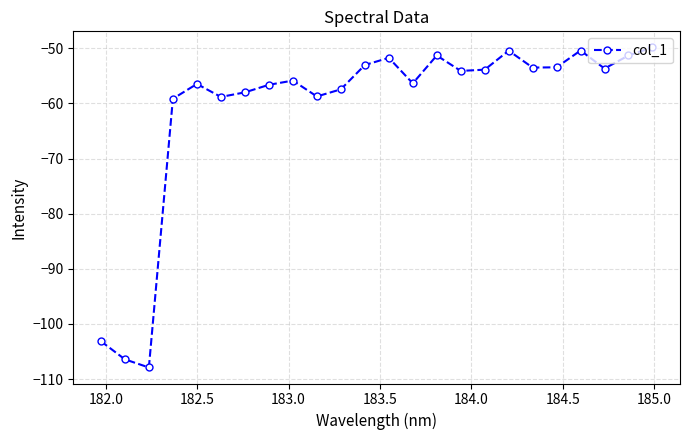

Does the chart have visible grid lines?

Yes